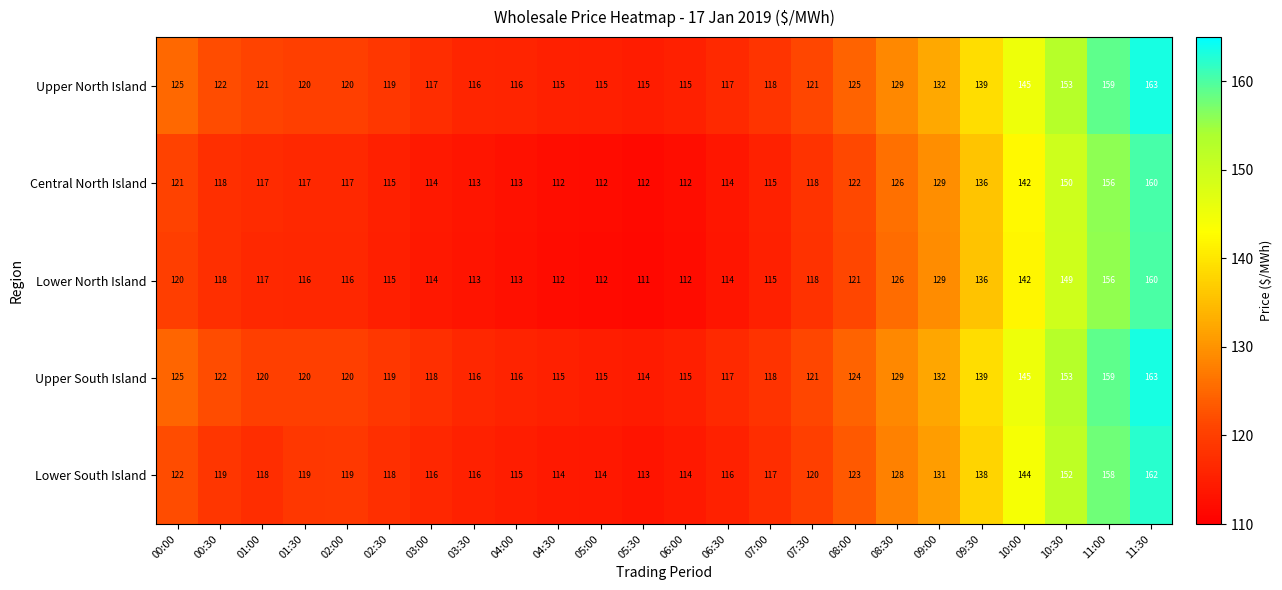

What is the sum of all Lower North Island values?

2955